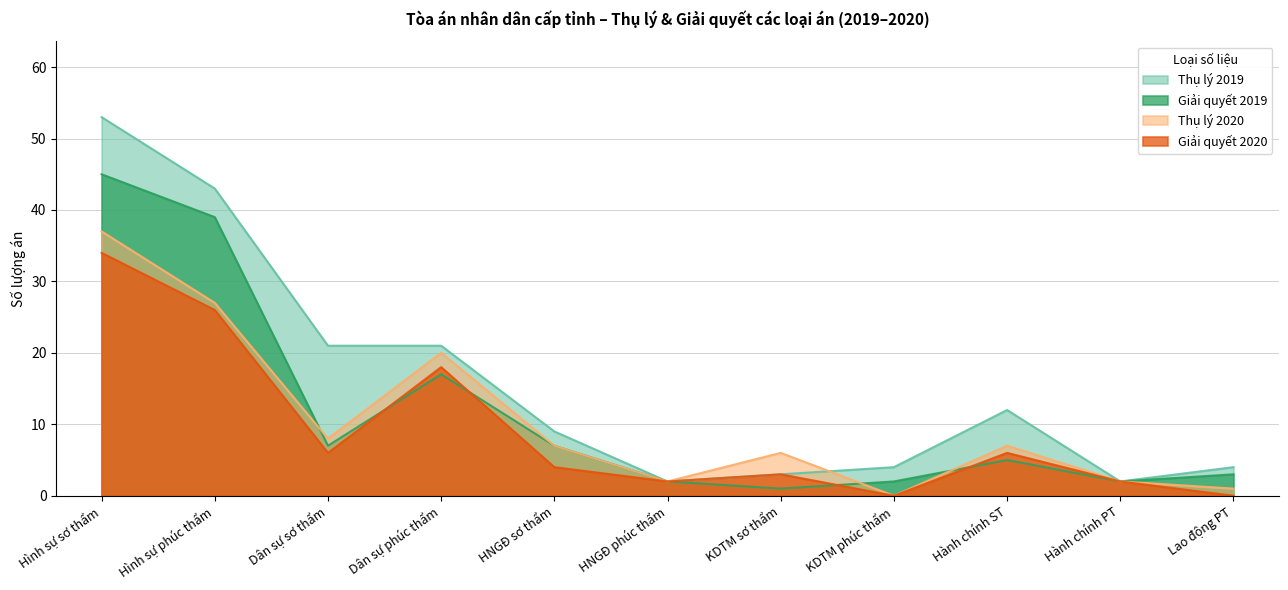

Reading left to right, list all the values displayed in this chart.

Thụ lý 2019: 53	43	21	21	9	2	3	4	12	2	4
Giải quyết 2019: 45	39	7	17	7	2	1	2	5	2	3
Thụ lý 2020: 37	27	8	20	7	2	6	0	7	2	1
Giải quyết 2020: 34	26	6	18	4	2	3	0	6	2	0